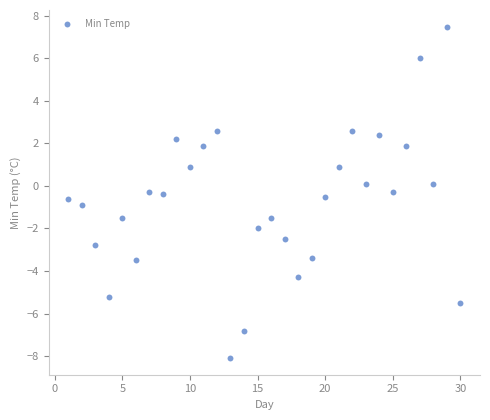

What is the range of X values (max minus min)?

29.0